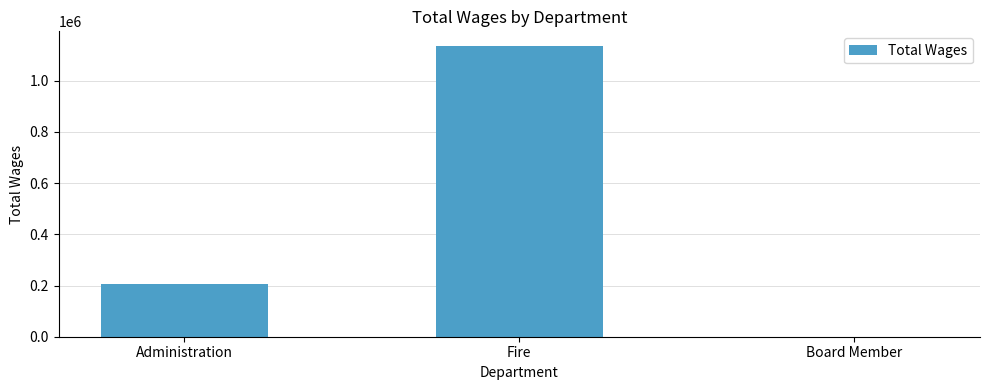

What is the sum of all values?

1341314